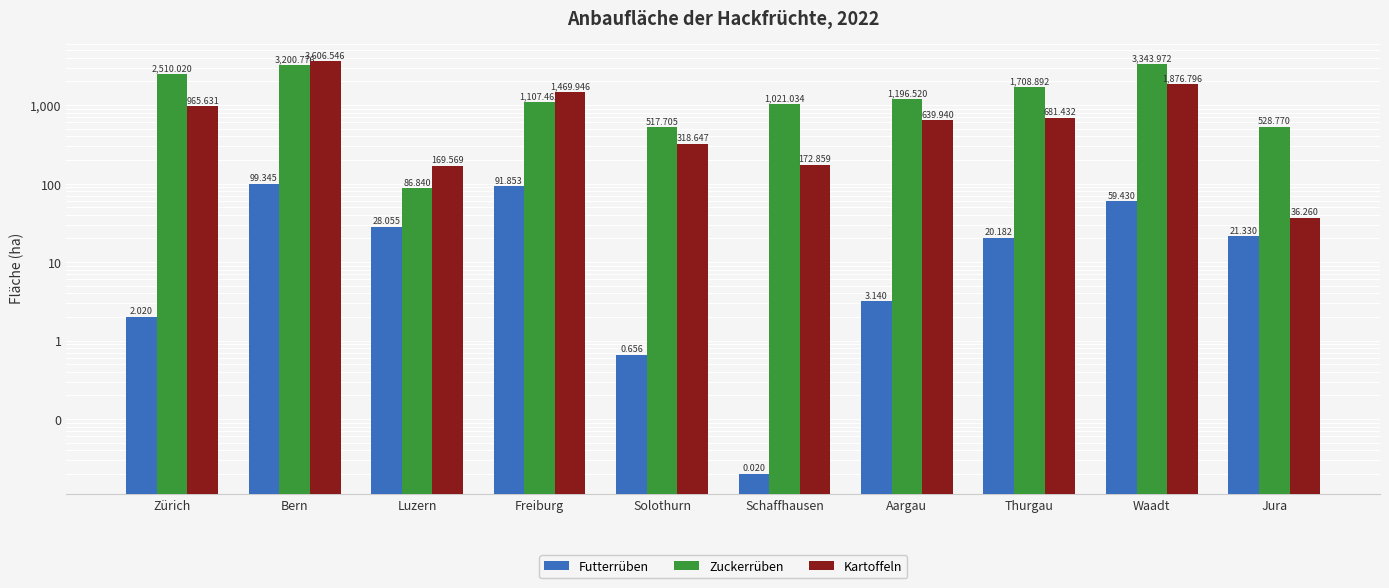

Reading left to right, what are all the values shown in this chart?

Futterrüben: 2.0	99.3	28.1	91.9	0.7	0.0	3.1	20.2	59.4	21.3
Zuckerrüben: 2510.0	3200.8	86.8	1107.5	517.7	1021.0	1196.5	1708.9	3344.0	528.8
Kartoffeln: 965.6	3606.5	169.6	1469.9	318.6	172.9	639.9	681.4	1876.8	36.3